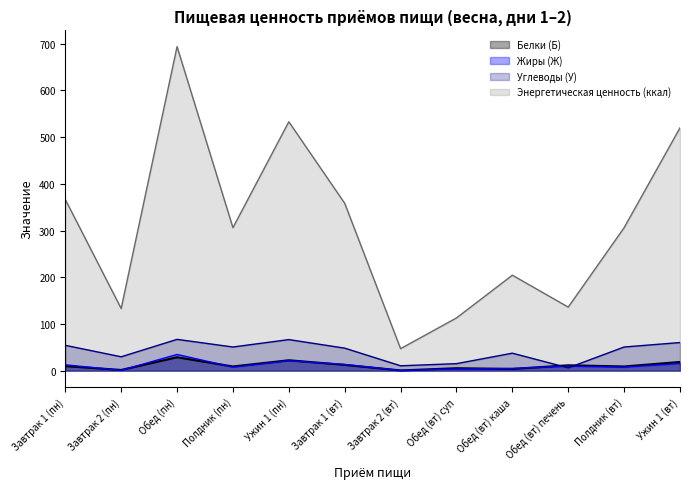

At which label is Энергетическая ценность (ккал) closest to 370?

Завтрак 1 (пн)